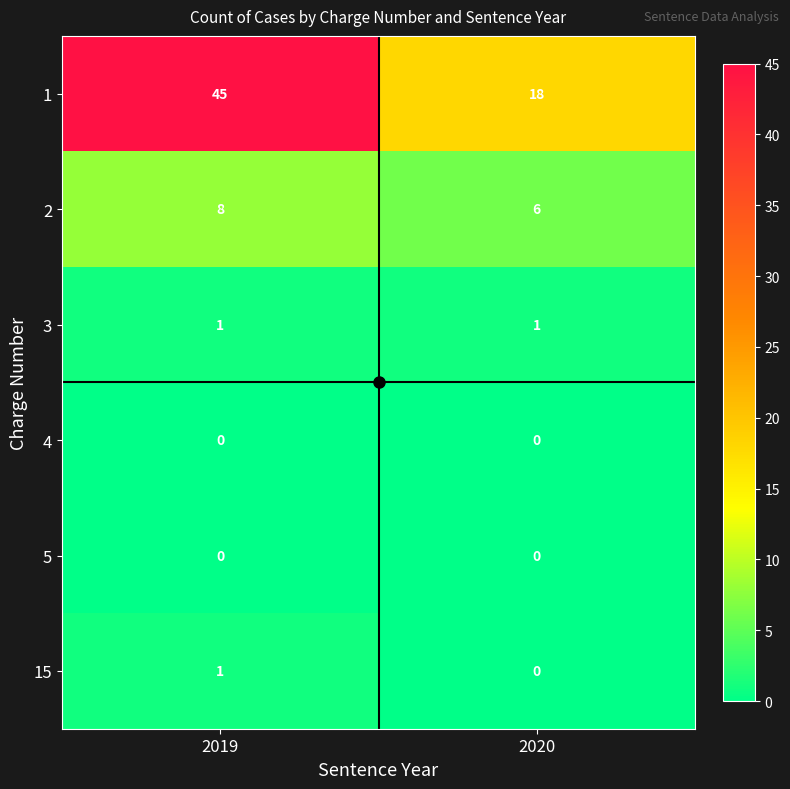

What is the spread (max minus min) of values at 2019?

45